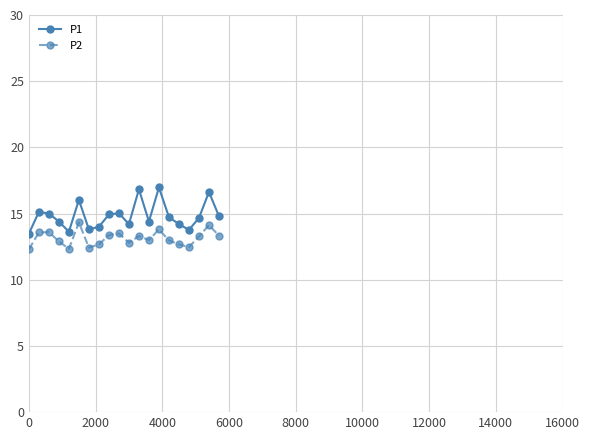

What is the difference between the maximum and minimum values in the P1 series?

3.5